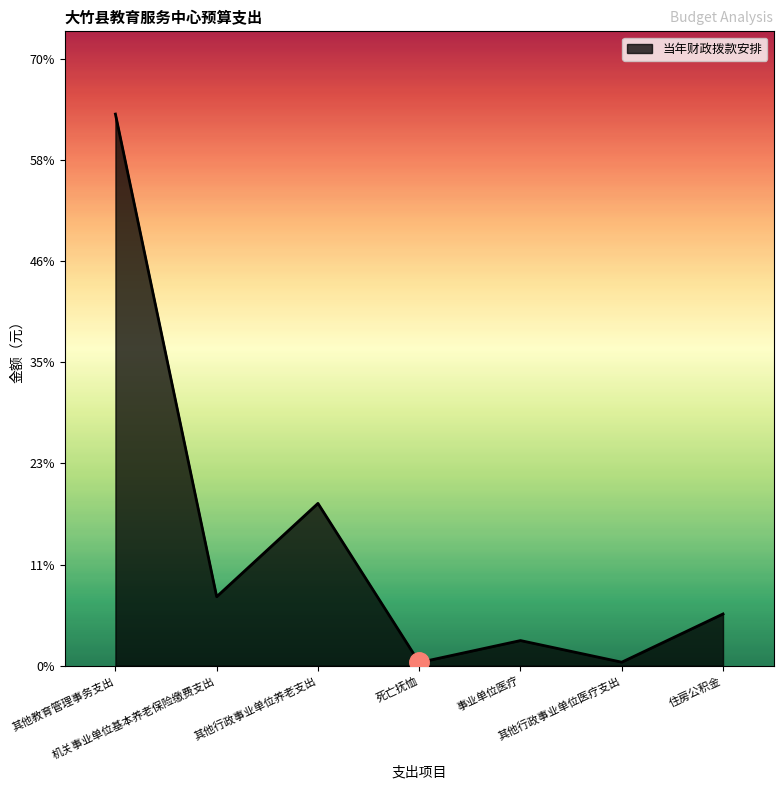

Is this an area chart (filled region under the line)?

Yes